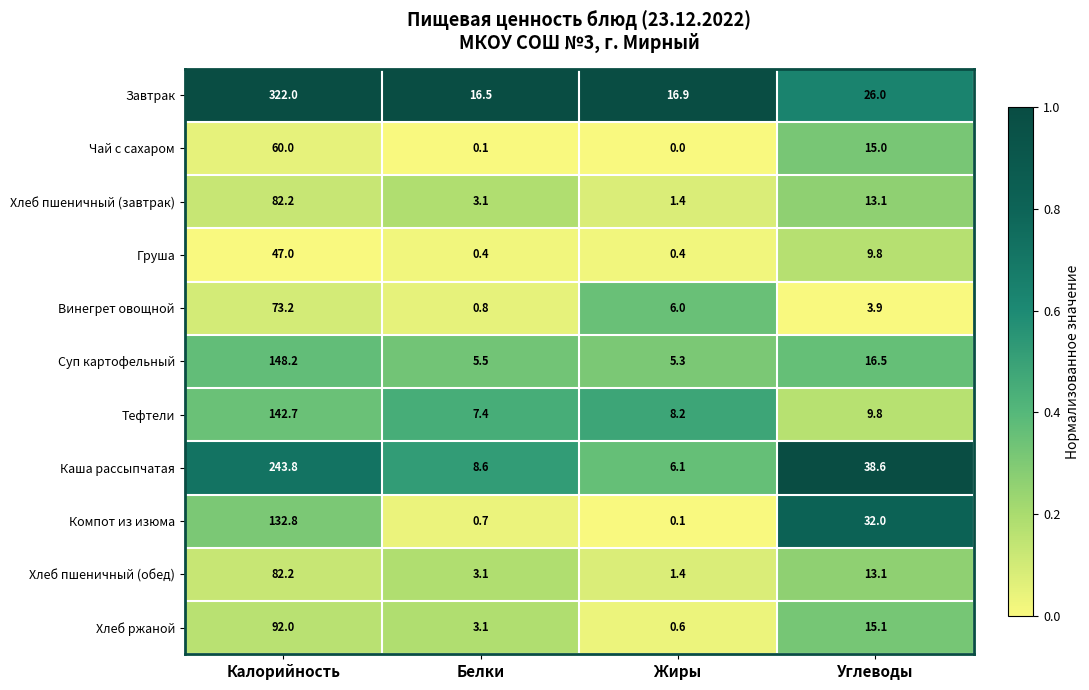

List the labels in order of Хлеб пшеничный (обед) value, largest first.

Калорийность, Углеводы, Белки, Жиры